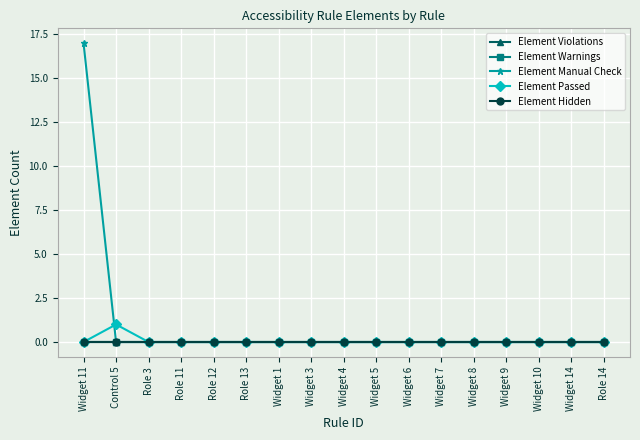

Does the chart display data point markers on the line(s)?

Yes